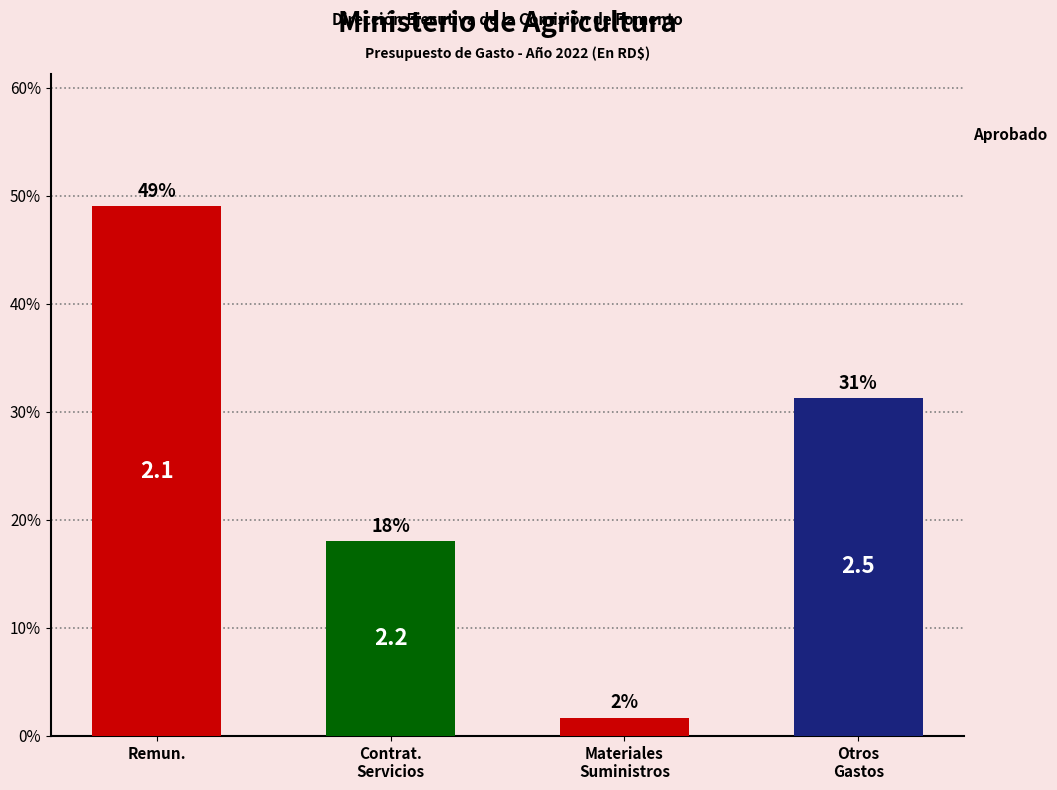

Rank the categories by value from lowest to highest.

Materiales
Suministros, Contrat.
Servicios, Otros
Gastos, Remun.